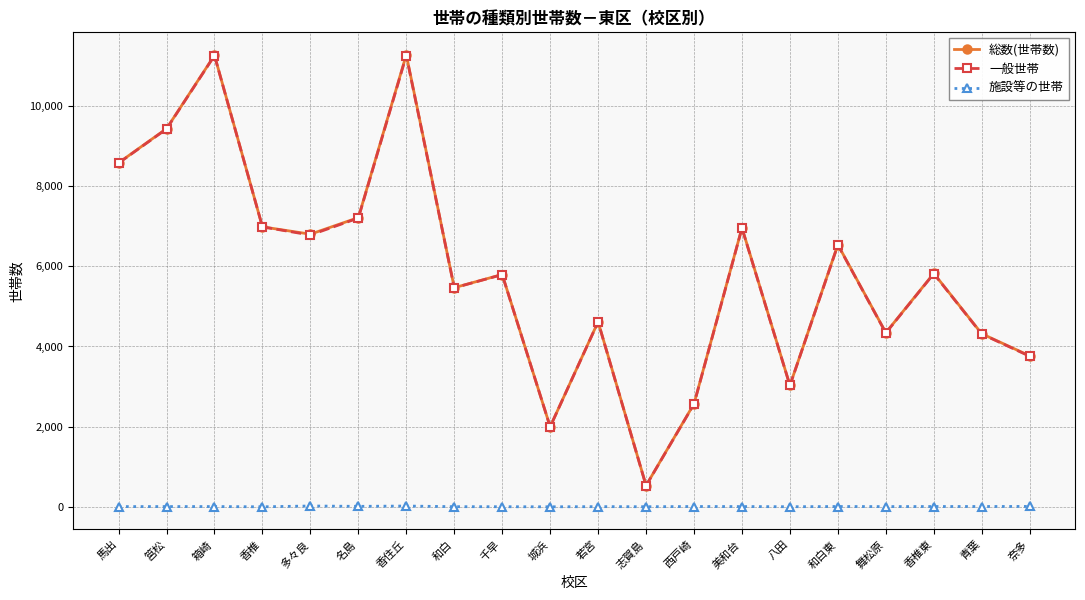

What is the difference between the second highest and second lowest values in the 施設等の世帯 series?

19